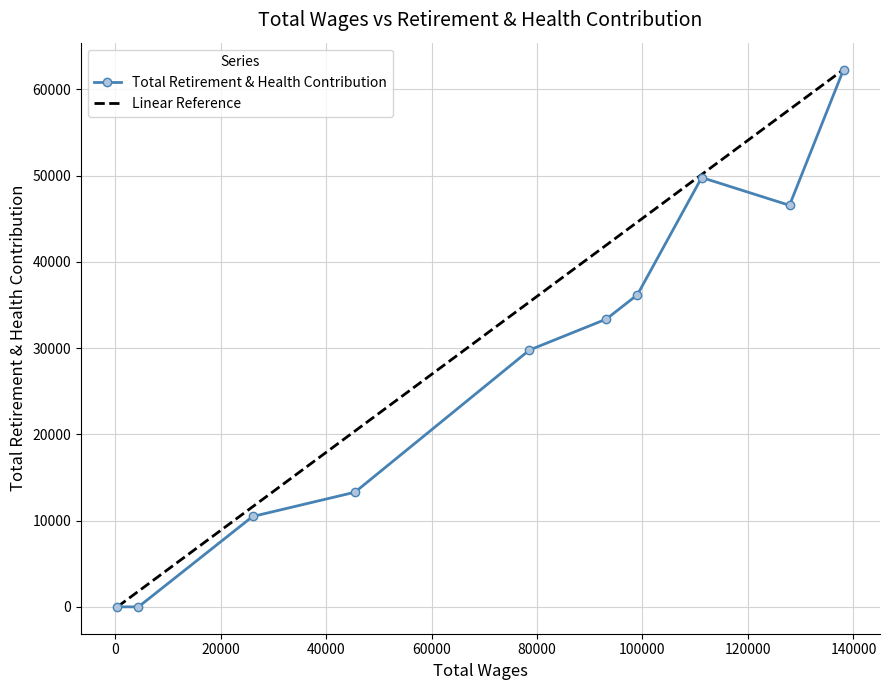

The chart shows a value of 13291 at 45474. True or false?

True